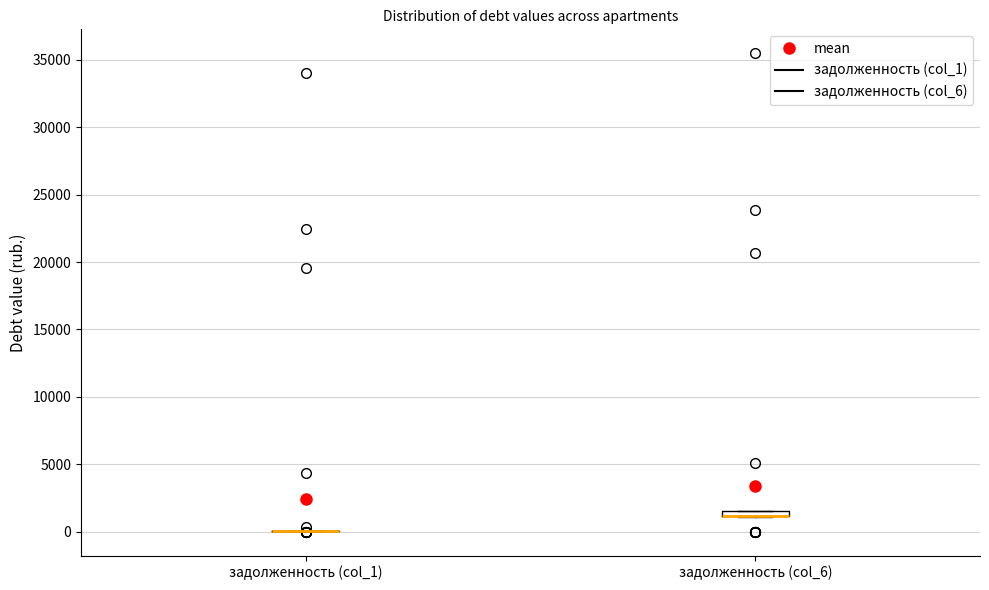

Where is the lower edge of the box for задолженность (col_6) on the y-axis? The values are not printed on the chart, so give them approximately, as read against the axis.

1000